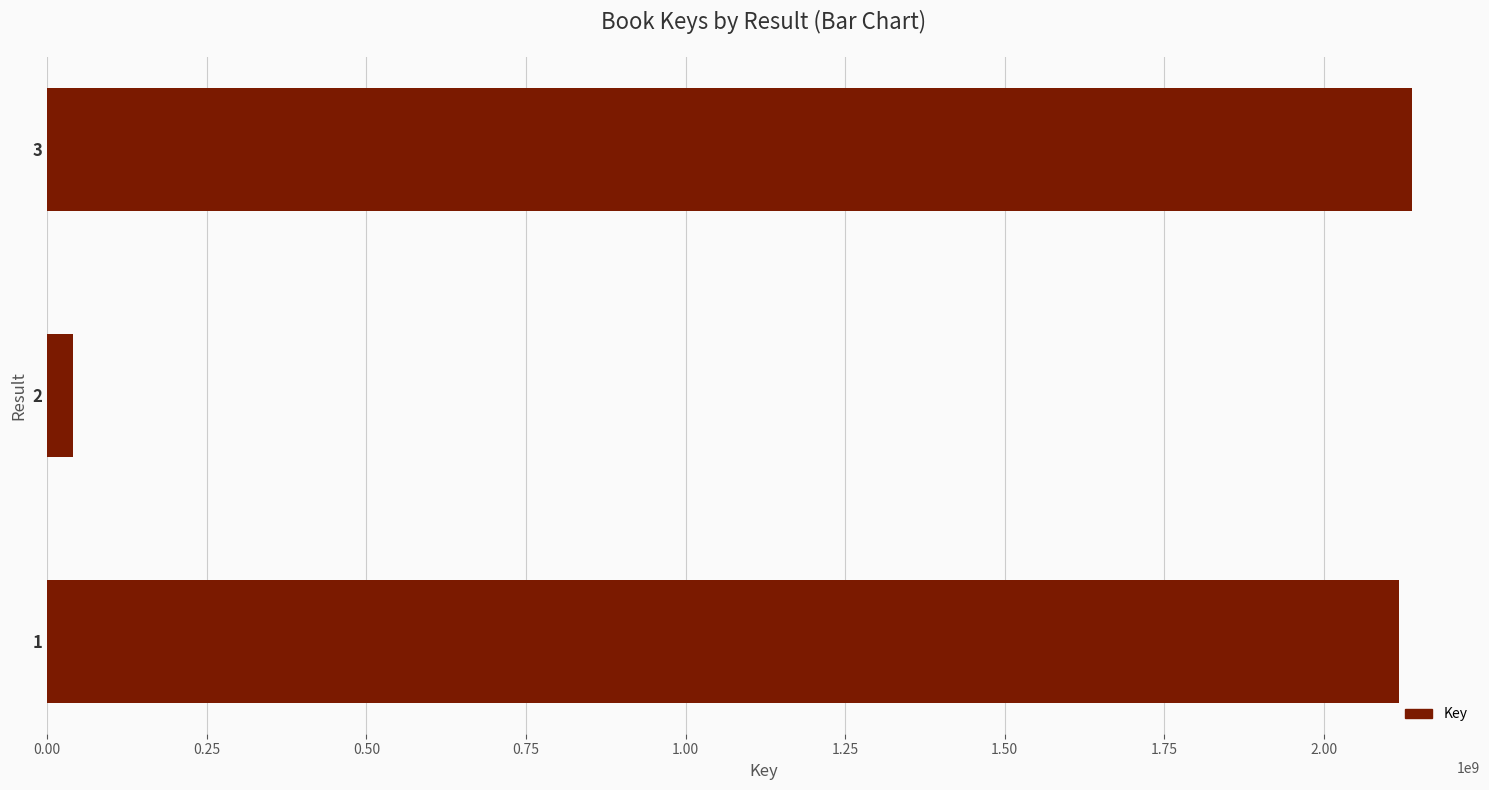

Approximately how many times larger is the value at 1 compared to 3?

1.0